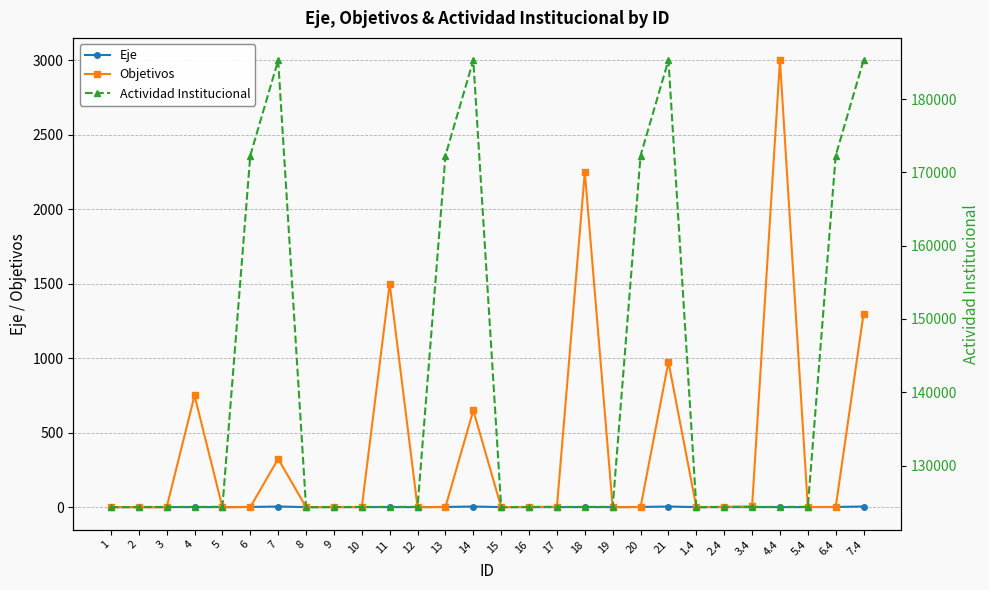

The Objetivos series shows 3206 at 18. True or false?

False